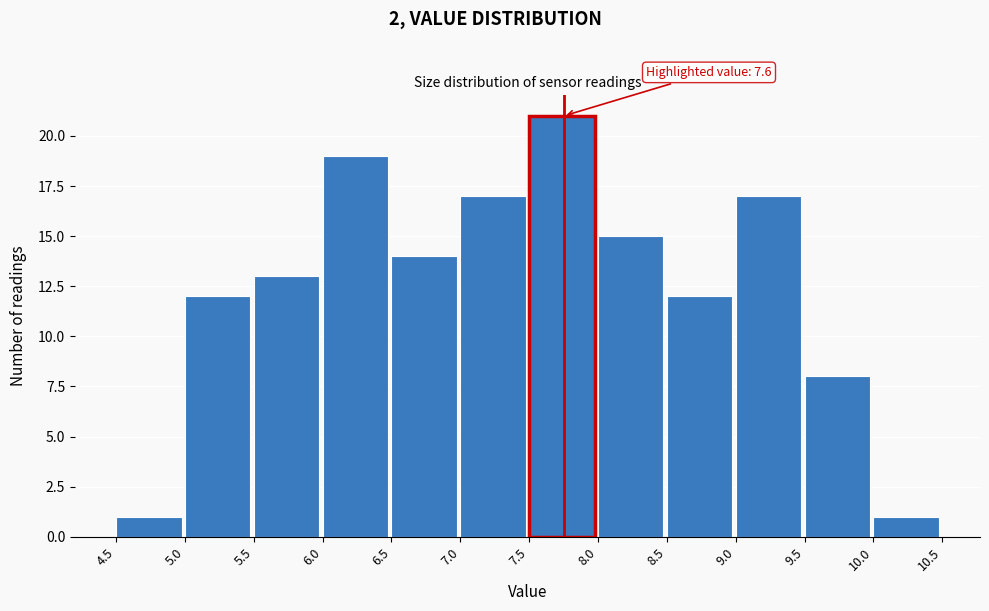

Over which range of the x-axis is the bar tallest?

7.5 to 8.0